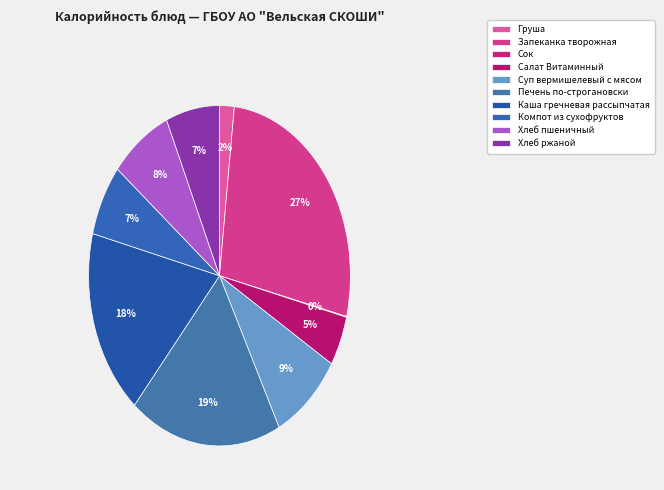

How many segments does this pie chart have?

10